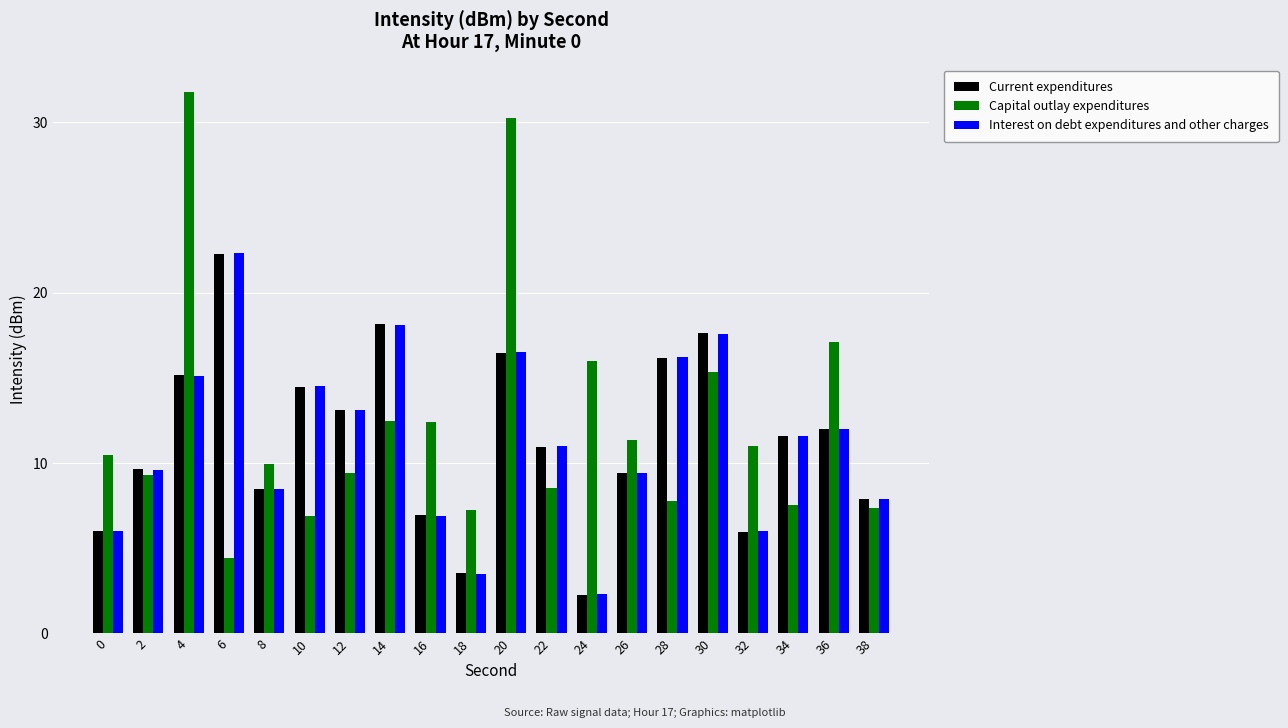

Which series has the largest range (max minus min)?

Capital outlay expenditures